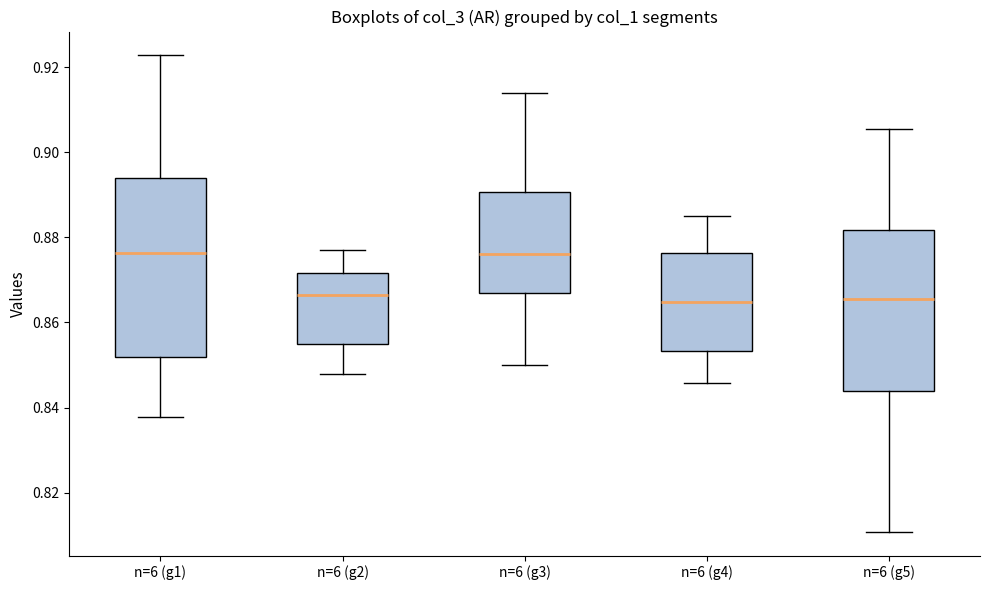

Reading left to right, transcribe this box plot: for each box, give where its median line is, the range the box spans, and where its two whiskers end, as read against the y-axis. The values are not printed on the chart, so give them approximately, as read against the axis.

n=6 (g1): median 0.876, box 0.852 to 0.894, whiskers 0.838 to 0.922
n=6 (g2): median 0.866, box 0.854 to 0.872, whiskers 0.848 to 0.878
n=6 (g3): median 0.876, box 0.866 to 0.890, whiskers 0.850 to 0.914
n=6 (g4): median 0.864, box 0.854 to 0.876, whiskers 0.846 to 0.884
n=6 (g5): median 0.866, box 0.844 to 0.882, whiskers 0.810 to 0.906